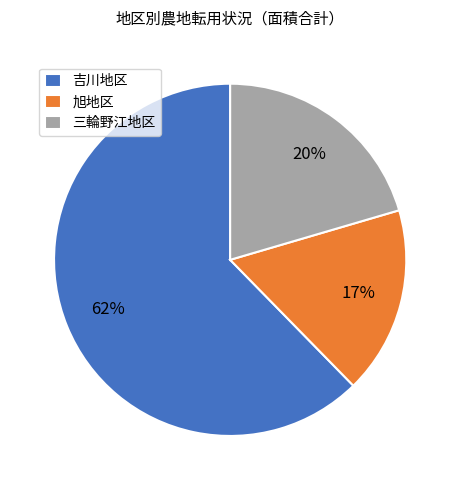

To the nearest percent, what is the average slice percentage?

33%